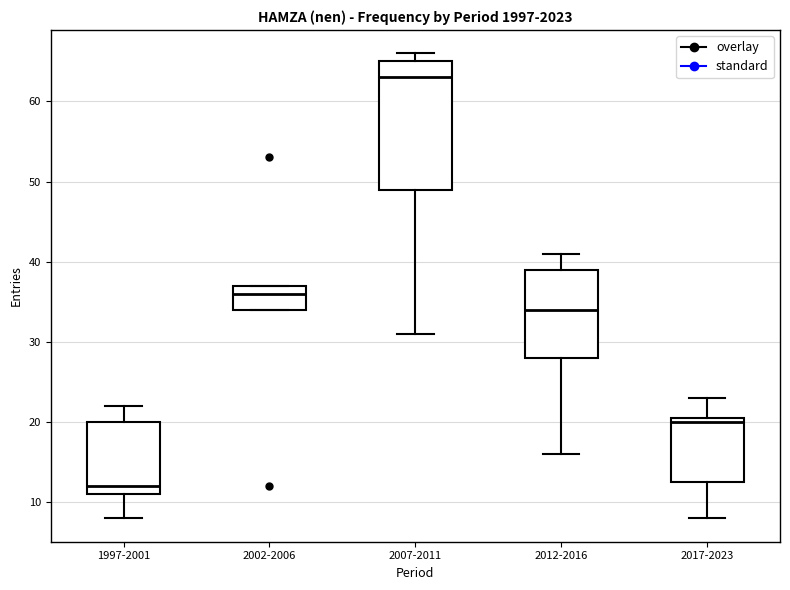

Reading left to right, transcribe this box plot: for each box, give where its median line is, the range the box spans, and where its two whiskers end, as read against the y-axis. The values are not printed on the chart, so give them approximately, as read against the axis.

1997-2001: median 12, box 11 to 20, whiskers 8 to 22
2002-2006: median 36, box 34 to 37, whiskers 34 to 37
2007-2011: median 63, box 49 to 65, whiskers 31 to 66
2012-2016: median 34, box 28 to 39, whiskers 16 to 41
2017-2023: median 20, box 13 to 21, whiskers 8 to 23